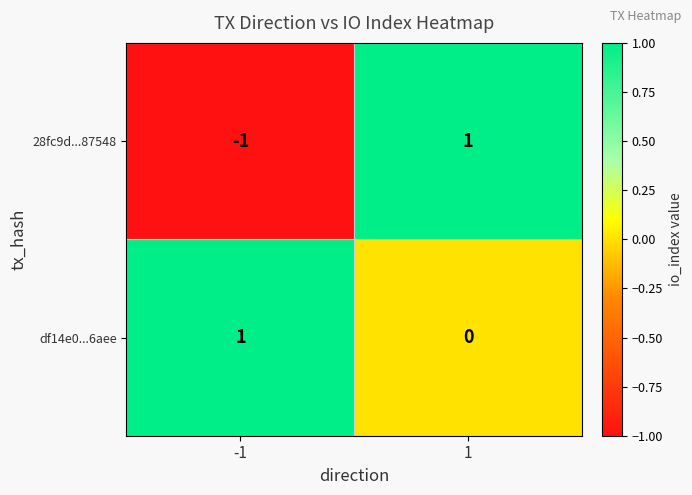

Rank the categories by df14e0...6aee value from highest to lowest.

-1, 1